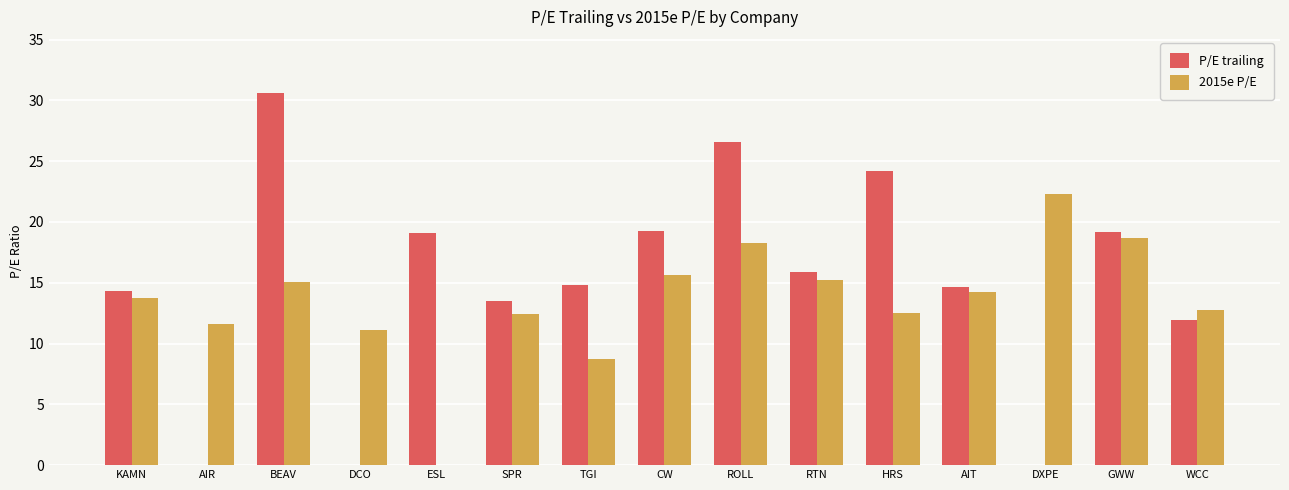

What are all the series names shown in the legend?

P/E trailing, 2015e P/E